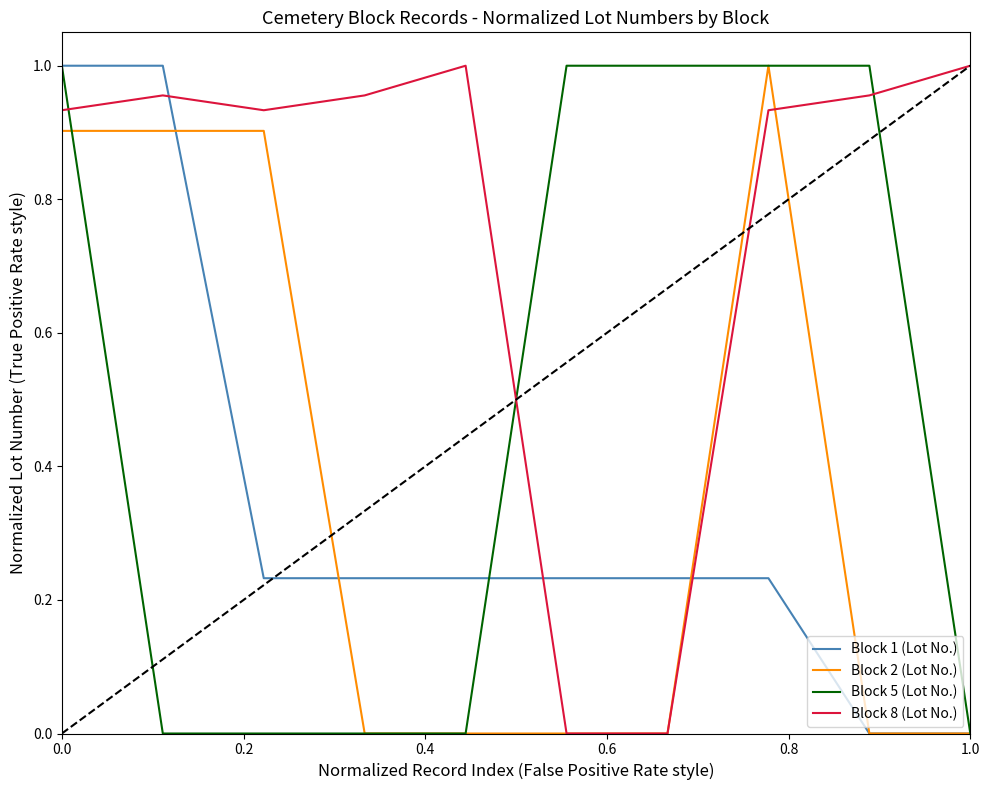

Which series has the largest total across all categories?

Block 8 (Lot No.)